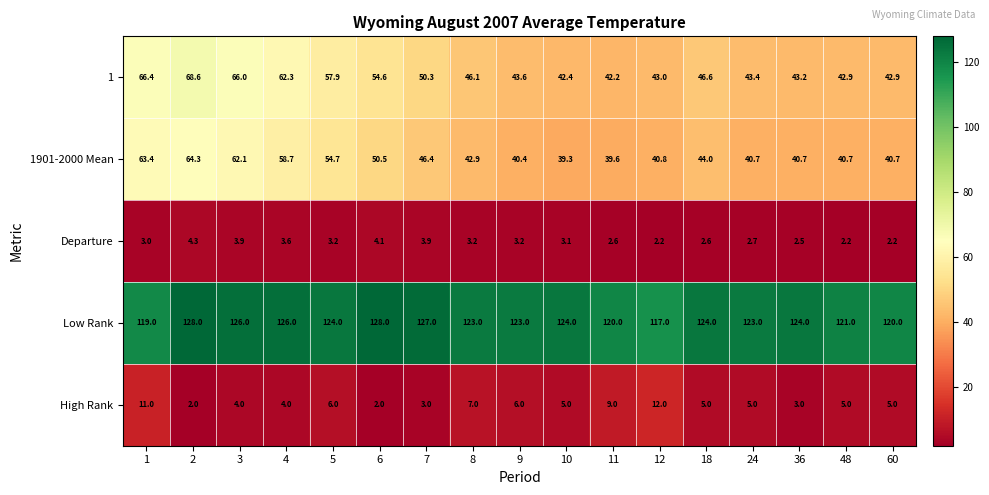

What is the spread (max minus min) of values at 6?

126.0